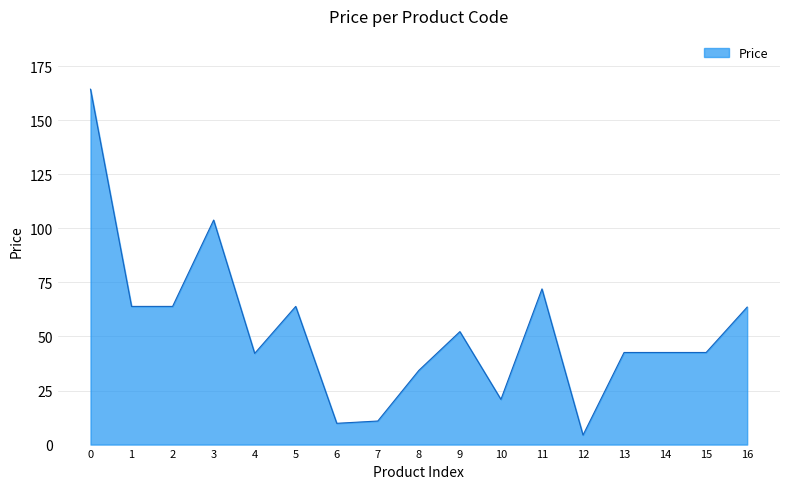

What is the change in value from 7 to 14?

+31.7